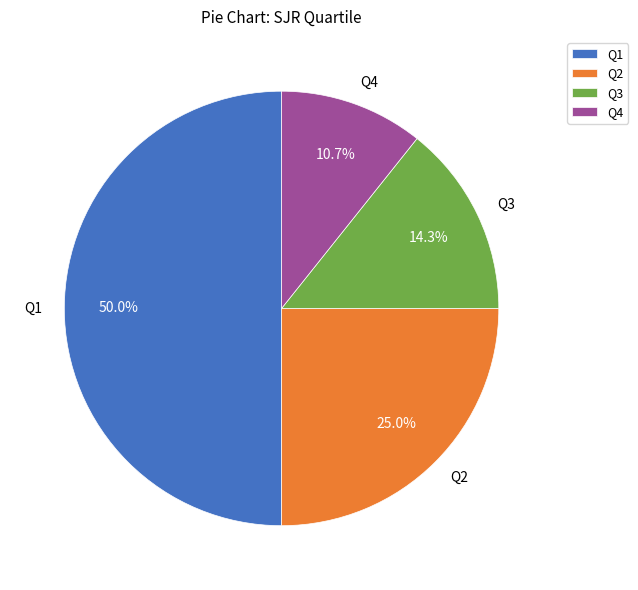

How many slices are in this pie chart?

4